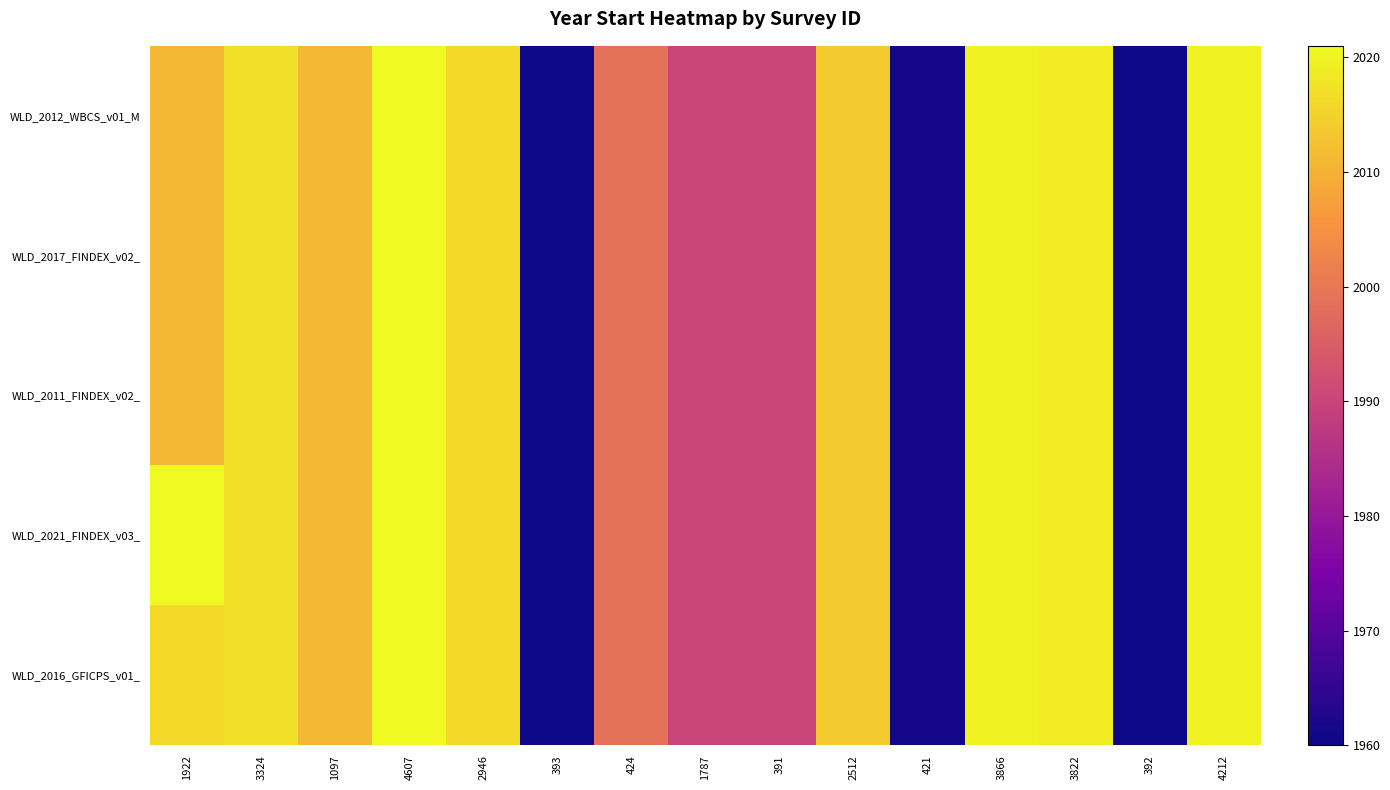

What is the total value across all series at 391?

9950